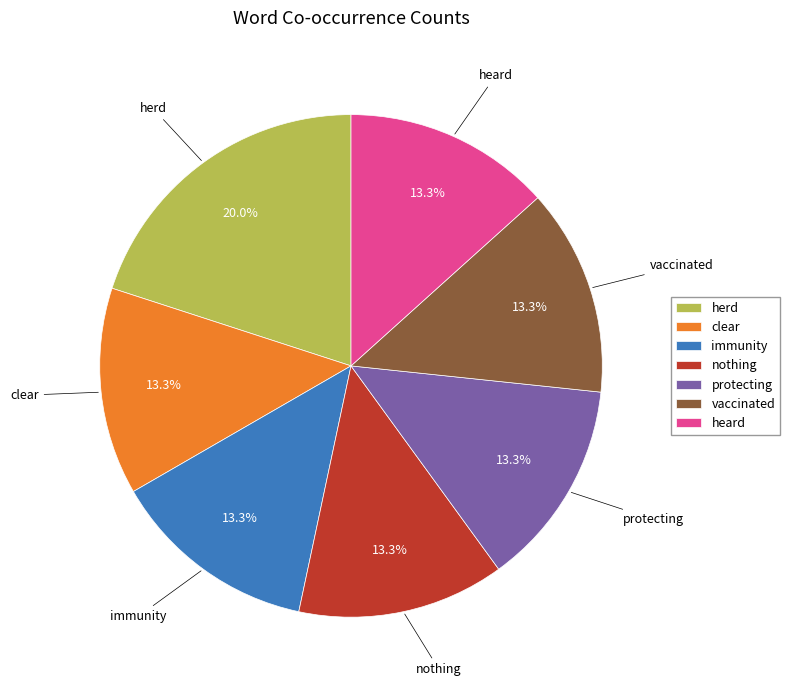

Approximately how many times larger is the value at clear compared to heard?

1.0